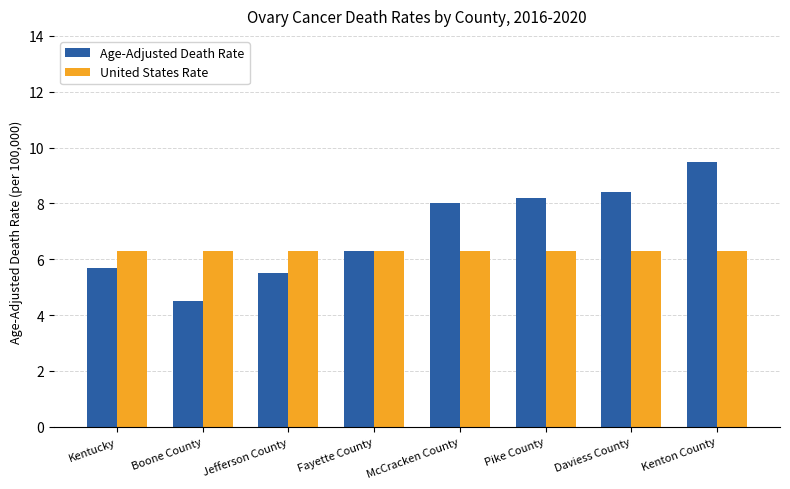

At which label does Age-Adjusted Death Rate reach its minimum?

Boone County